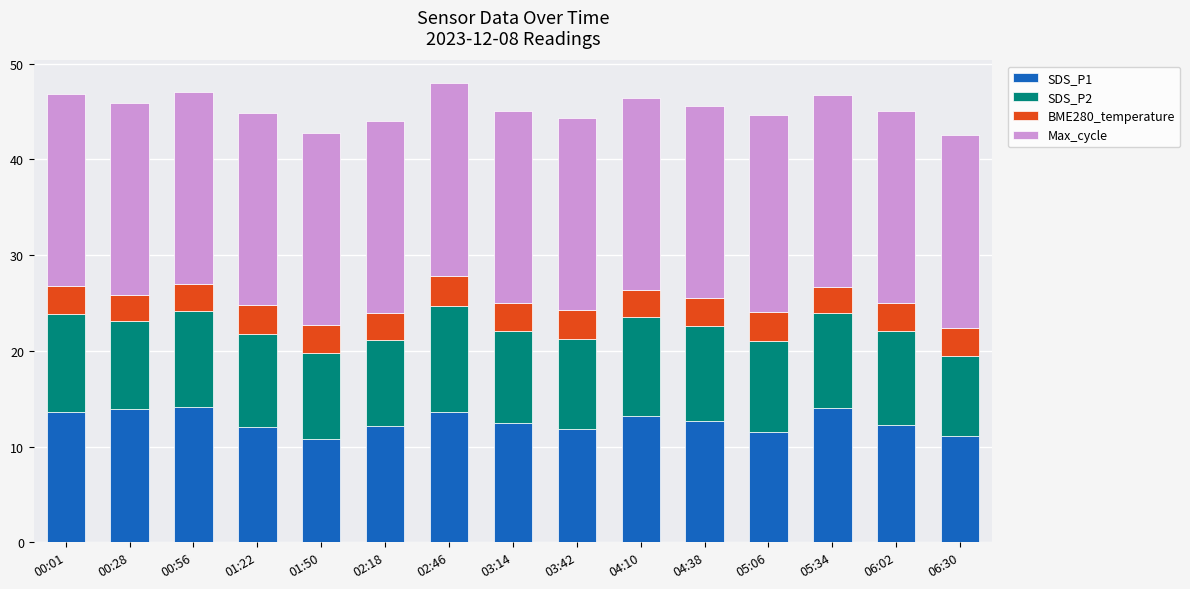

Does the chart contain stacked bars?

Yes